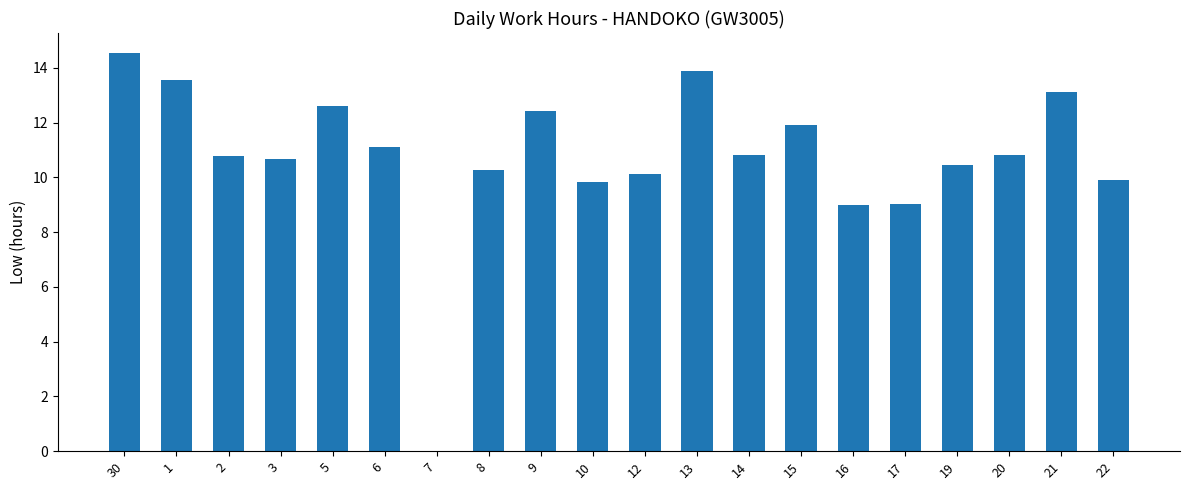

Which label corresponds to the largest value in the chart?

30